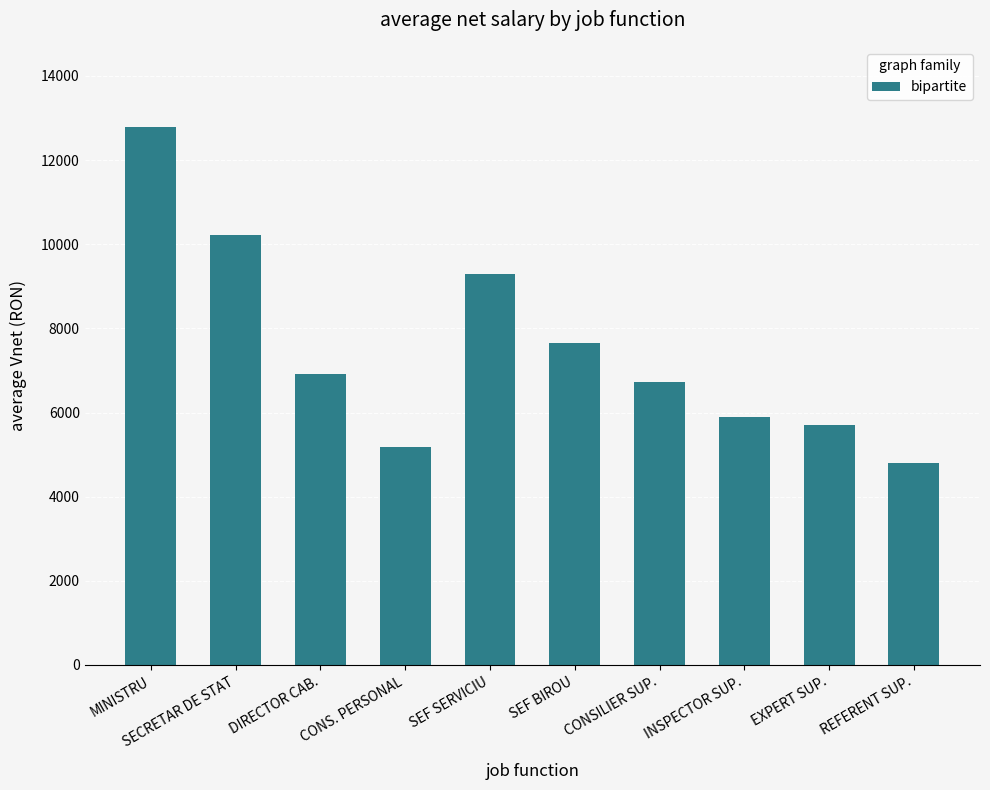

What is the label of the 1st bar from the right?

REFERENT SUP.